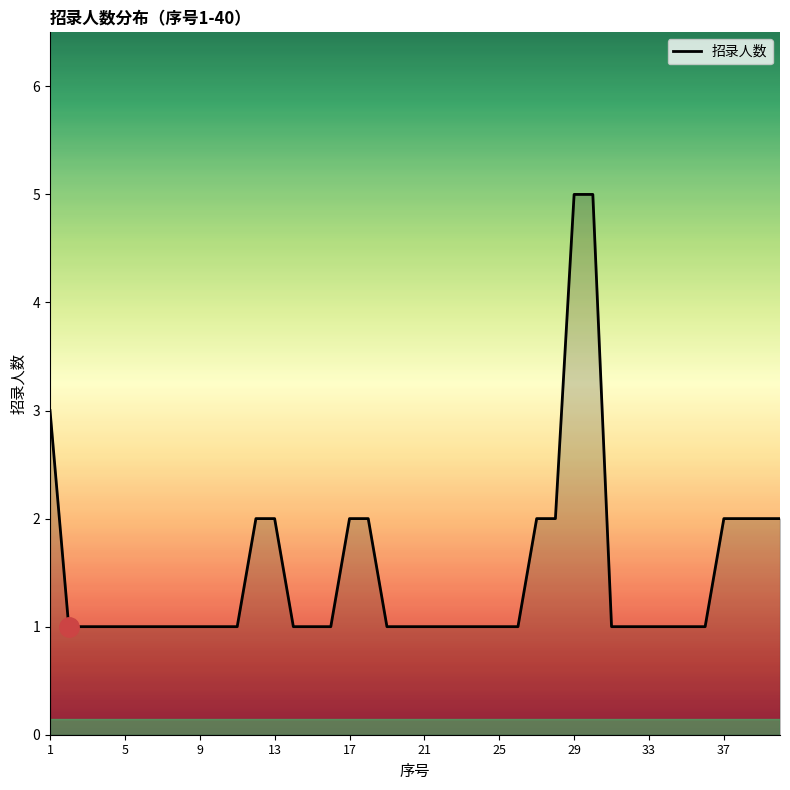

What is the difference between the maximum and minimum values?

4